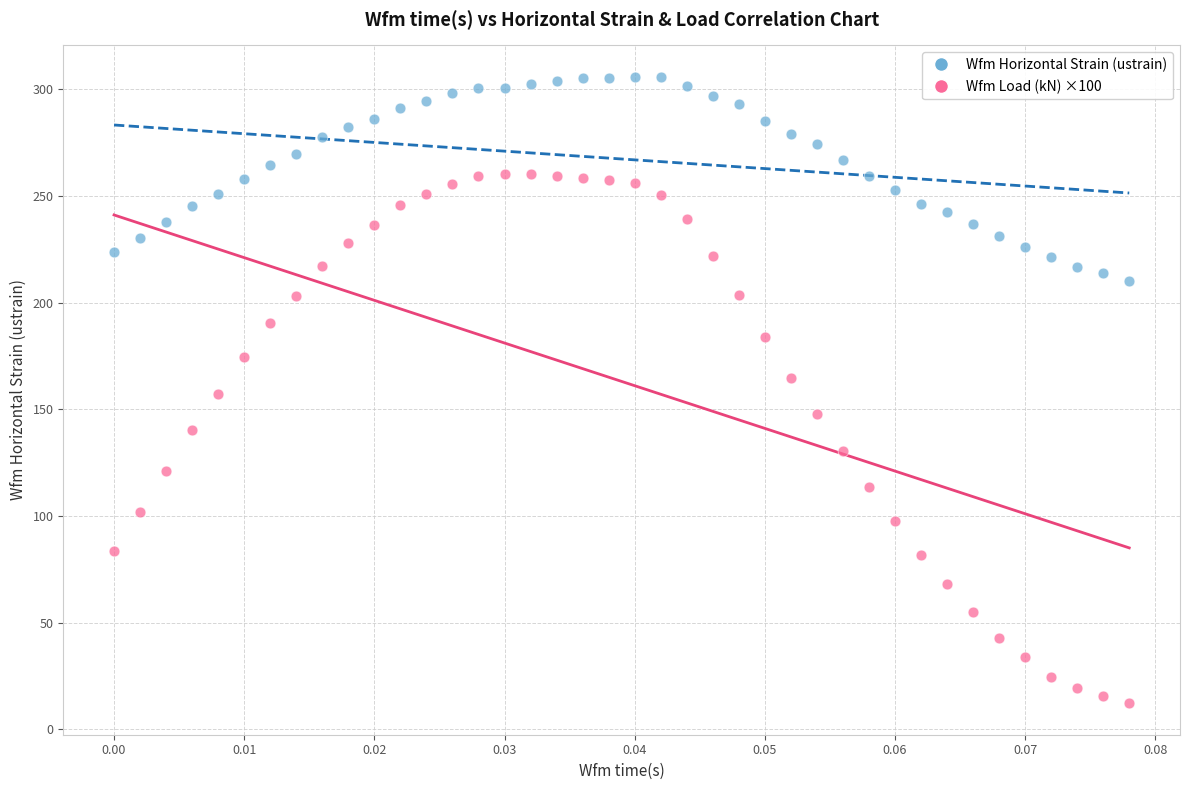

Which series contains the highest Y value?

Wfm Horizontal Strain (ustrain)